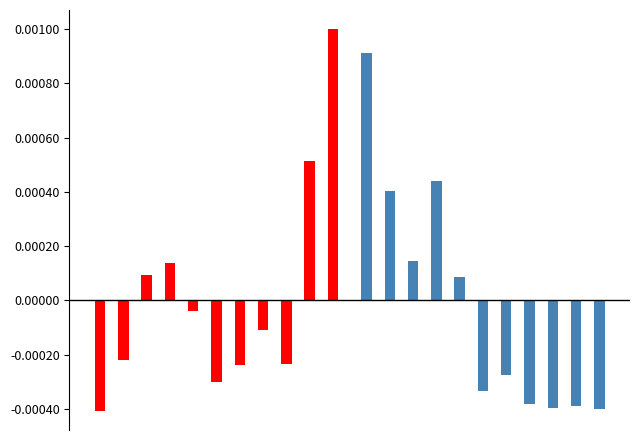

Count the number of categories in the chart.

22